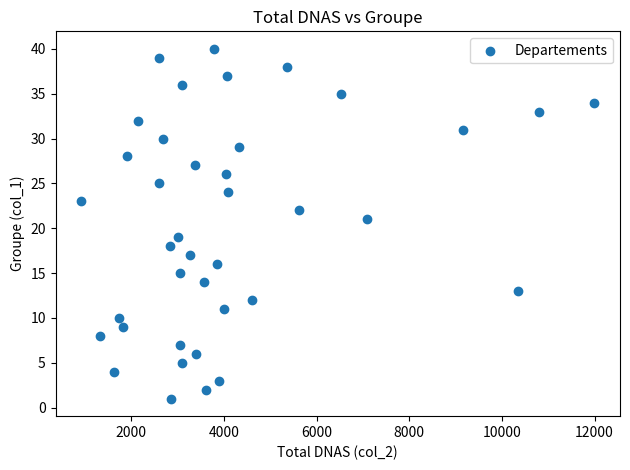

What is the range of X values (max minus min)?

11071